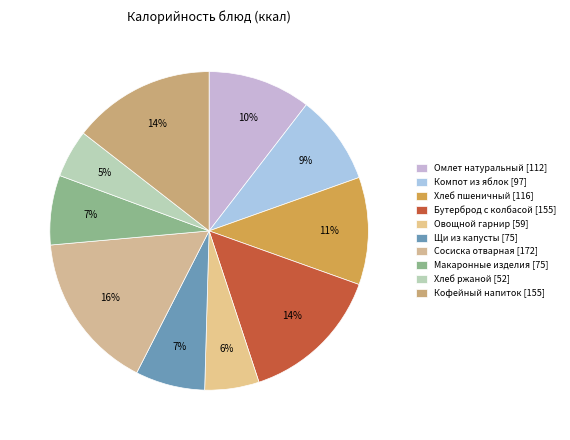

Count the number of slices in the pie.

10